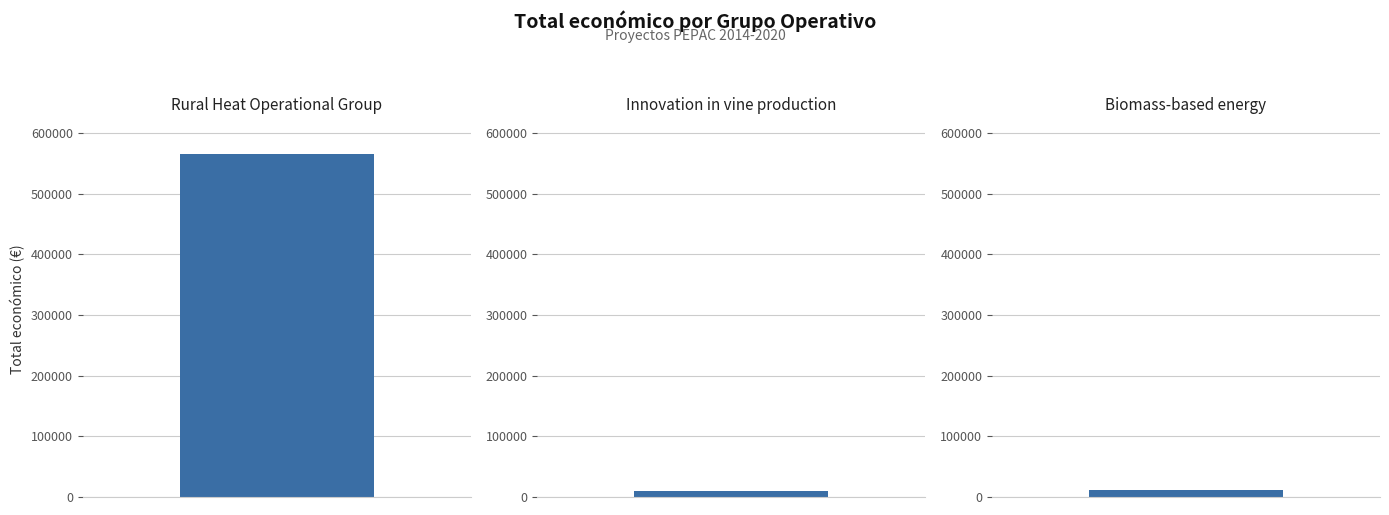

Which label corresponds to the largest value in the chart?

Rural Heat Operational Group